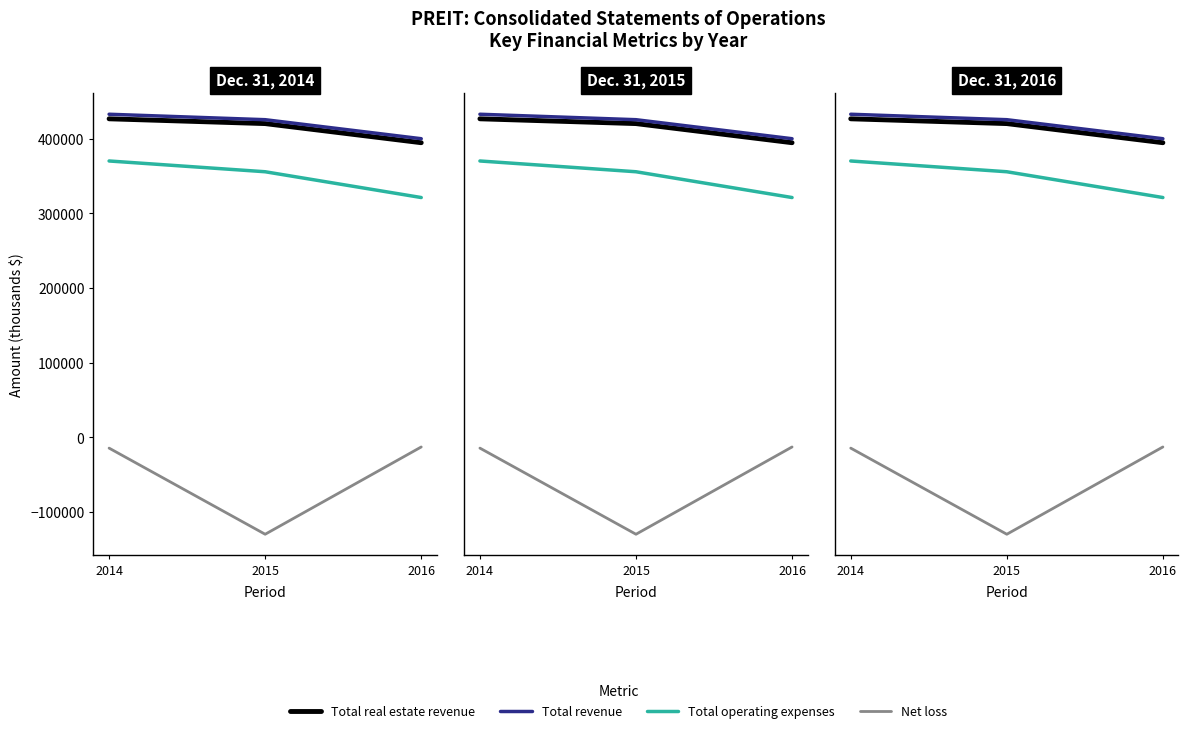

What is the smallest value displayed?

-129567